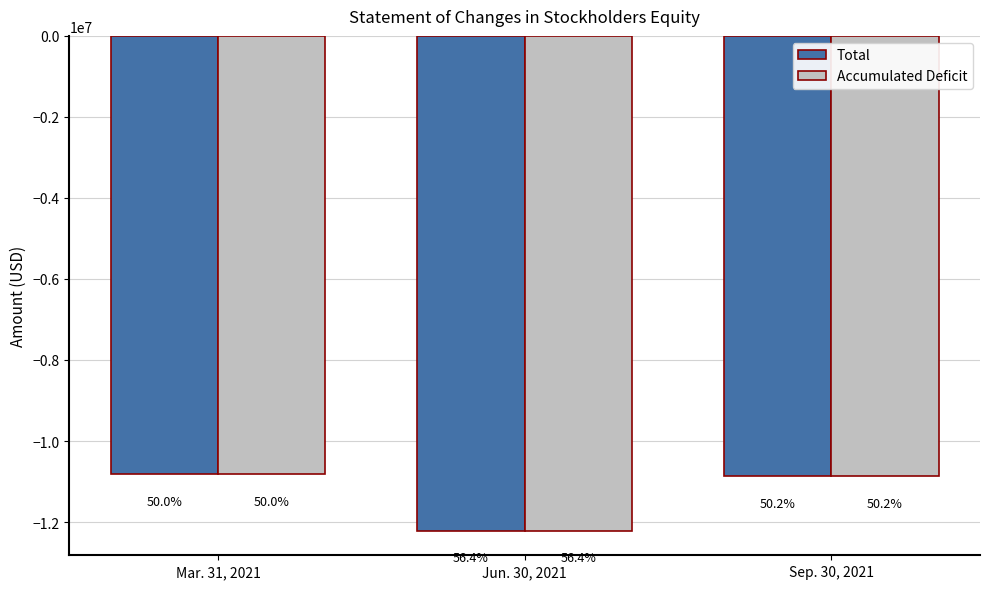

What are all the series names shown in the legend?

Total, Accumulated Deficit